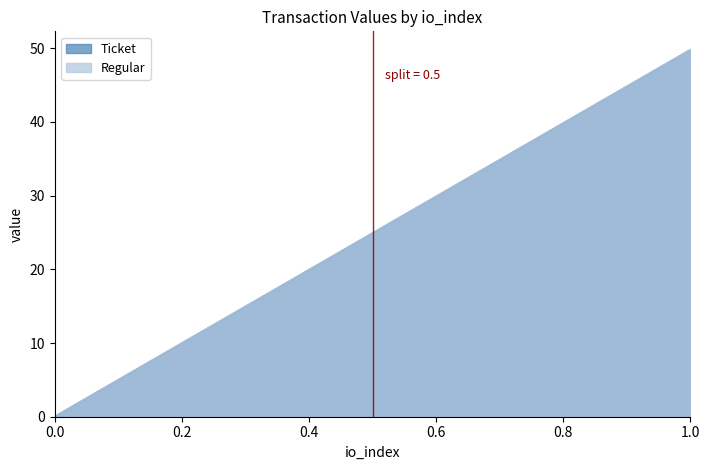

The Regular series shows 13.3 at 1. True or false?

False